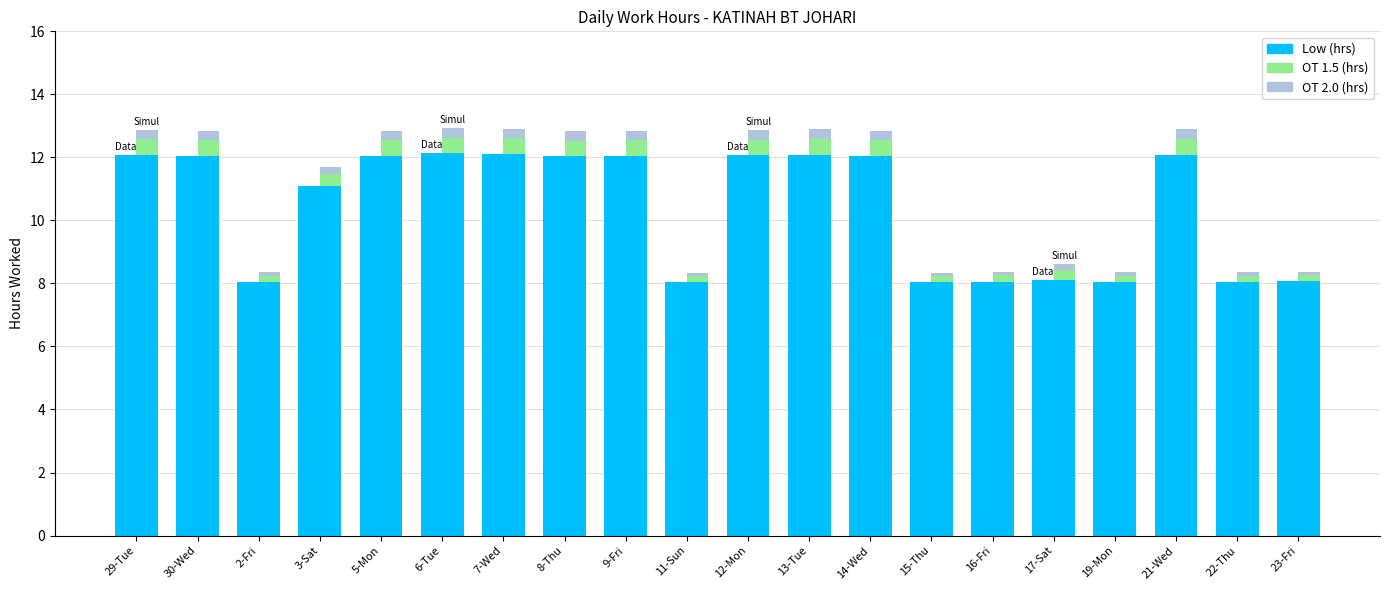

What is the sum of all OT 1.5 (hrs) values?

7.6